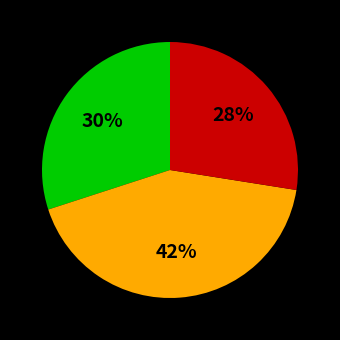

Does any single category account for the majority?

No